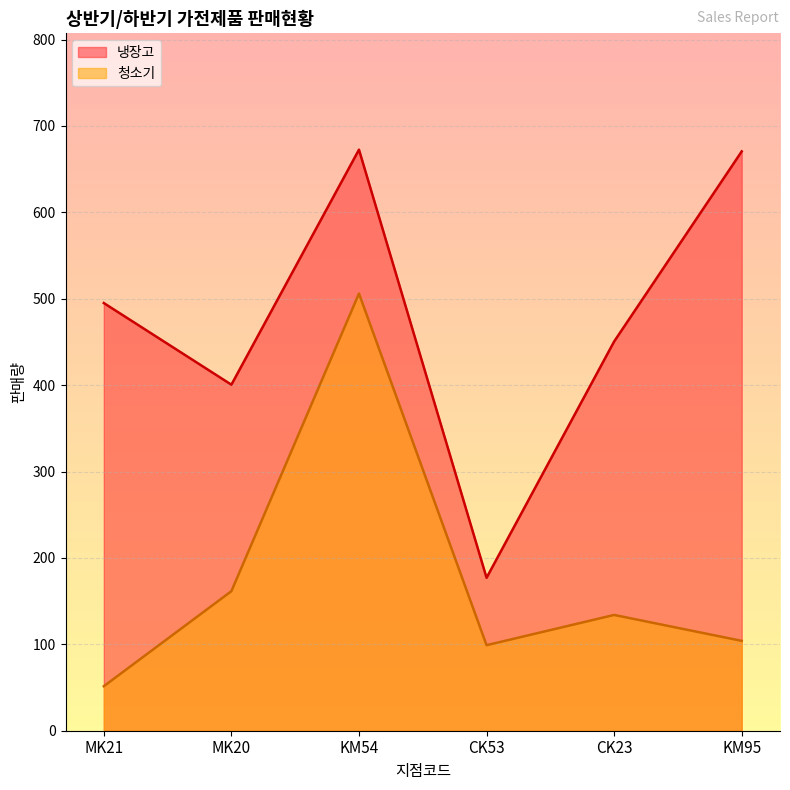

What are all the series names shown in the legend?

냉장고, 청소기